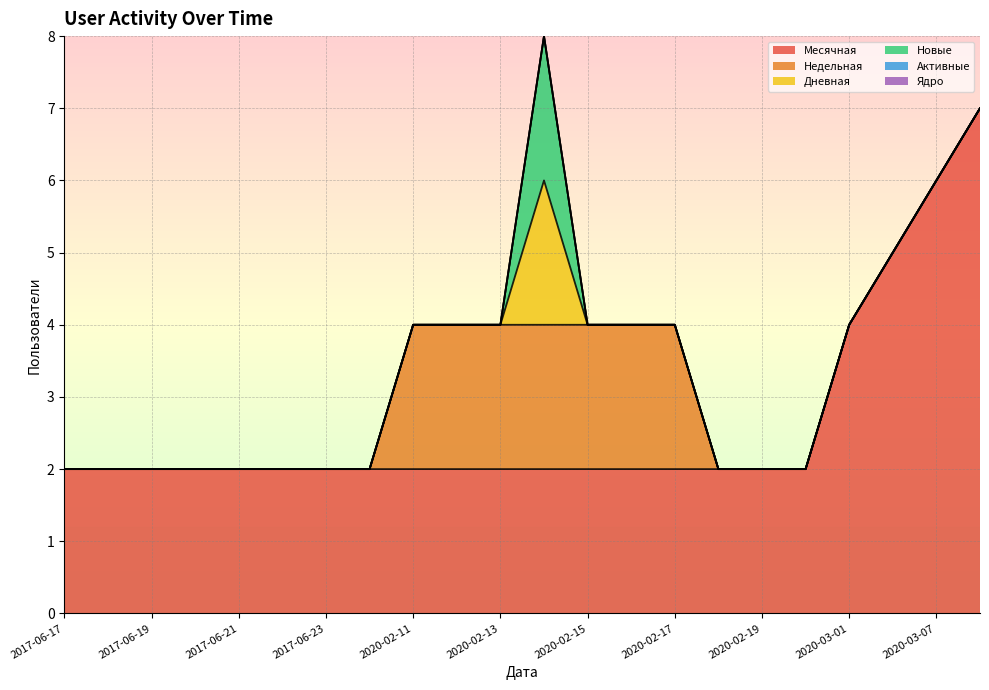

Reading right to left, extract all data points from this chart.

Месячная: 7	6	5	4	2	2	2	2	2	2	2	2	2	2	2	2	2	2	2	2	2	2
Недельная: 0	0	0	0	0	0	0	2	2	2	2	2	2	2	0	0	0	0	0	0	0	0
Дневная: 0	0	0	0	0	0	0	0	0	0	2	0	0	0	0	0	0	0	0	0	0	0
Новые: 0	0	0	0	0	0	0	0	0	0	2	0	0	0	0	0	0	0	0	0	0	0
Активные: 0	0	0	0	0	0	0	0	0	0	0	0	0	0	0	0	0	0	0	0	0	0
Ядро: 0	0	0	0	0	0	0	0	0	0	0	0	0	0	0	0	0	0	0	0	0	0